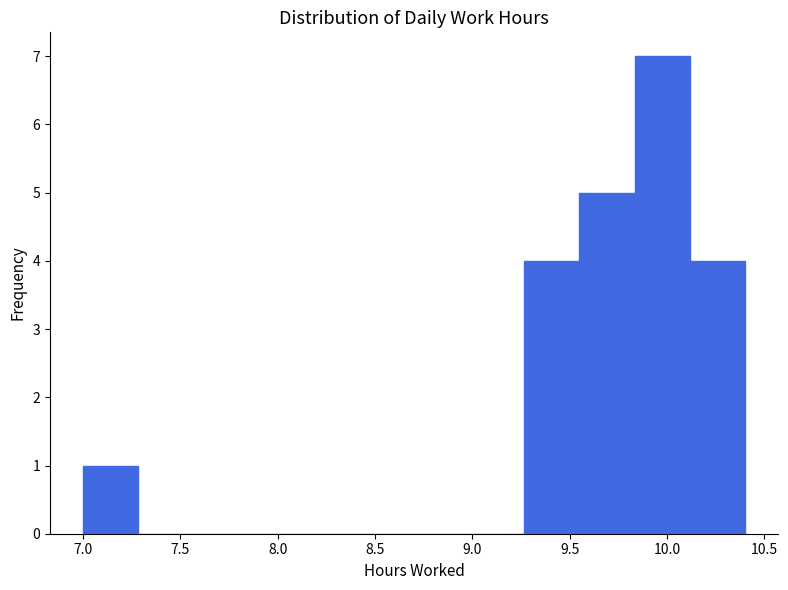

Reading left to right, transcribe this chart: for each bar, give the range it covers on the x-axis and its height. Neither the bar edges nor the heights are printed on the chart, so give them approximately, as read against the axes.

7.00 to 7.30: 1
7.30 to 7.55: 0
7.55 to 7.85: 0
7.85 to 8.15: 0
8.15 to 8.40: 0
8.40 to 8.70: 0
8.70 to 9.00: 0
9.00 to 9.25: 0
9.25 to 9.55: 4
9.55 to 9.85: 5
9.85 to 10.10: 7
10.10 to 10.40: 4